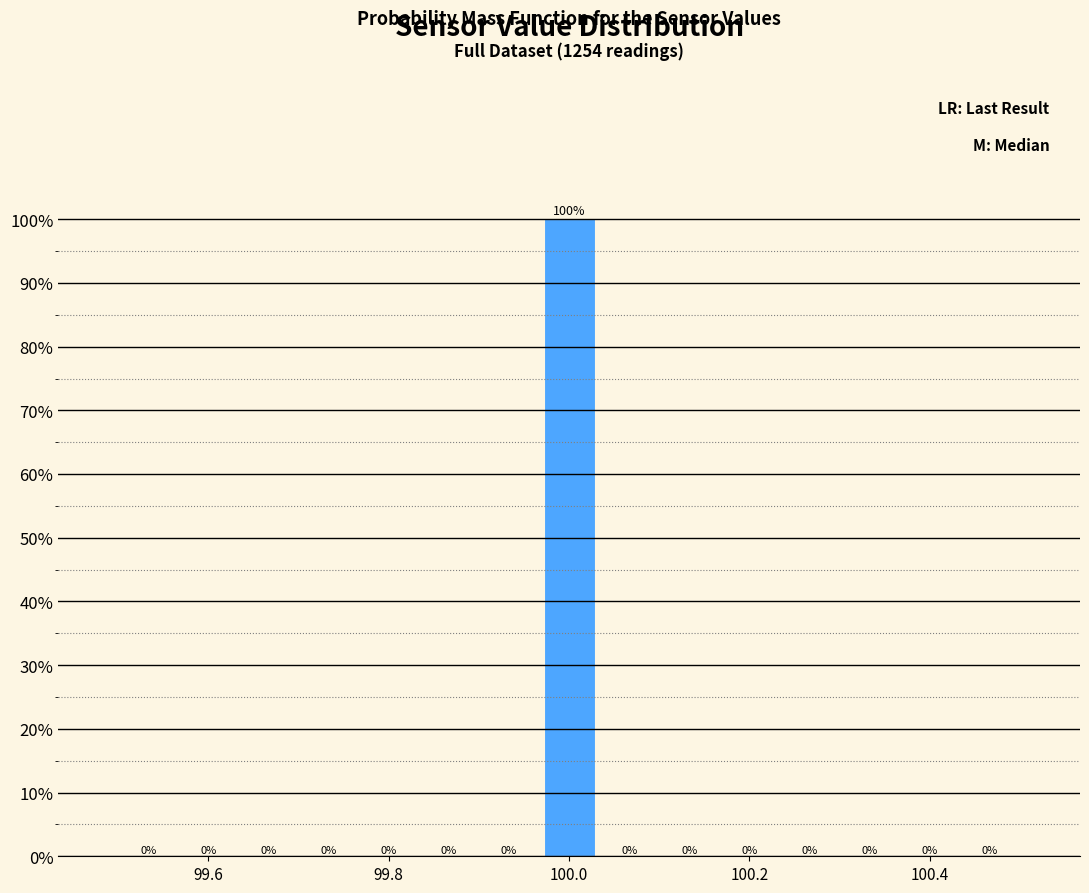

Around what value on the x-axis is the tallest bar? Give the approximate position of its centre, as read against the axis.

100.00